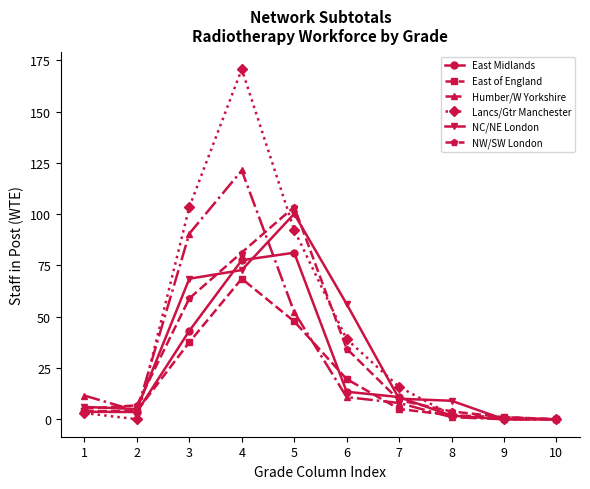

Where does the Lancs/Gtr Manchester series first go above 15?

3